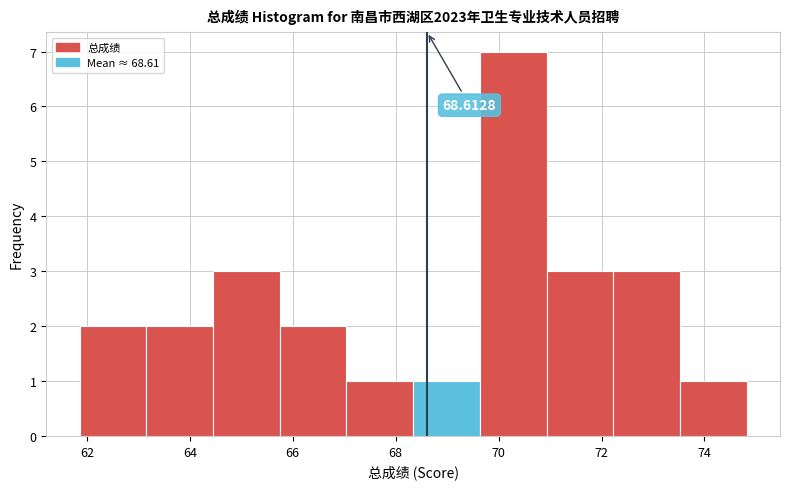

Over which range of the x-axis is the bar tallest?

69.6 to 71.0